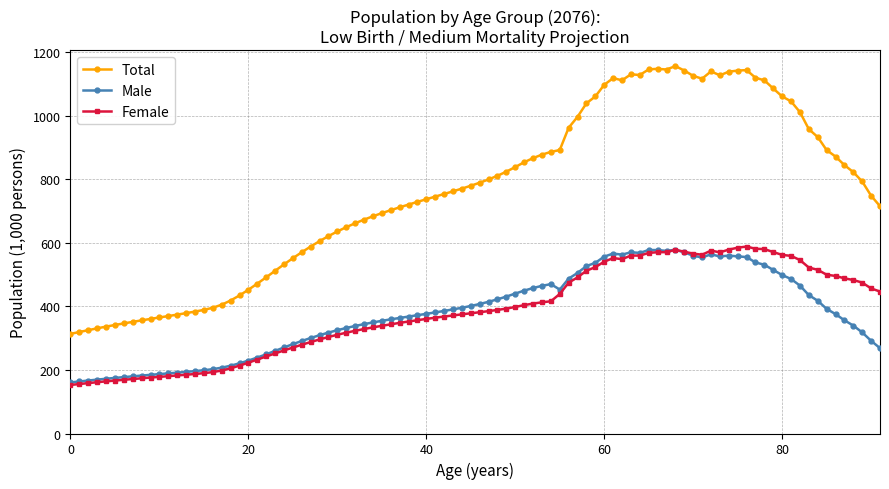

What is the value of the Male point at the 32nd from the left?

332.2